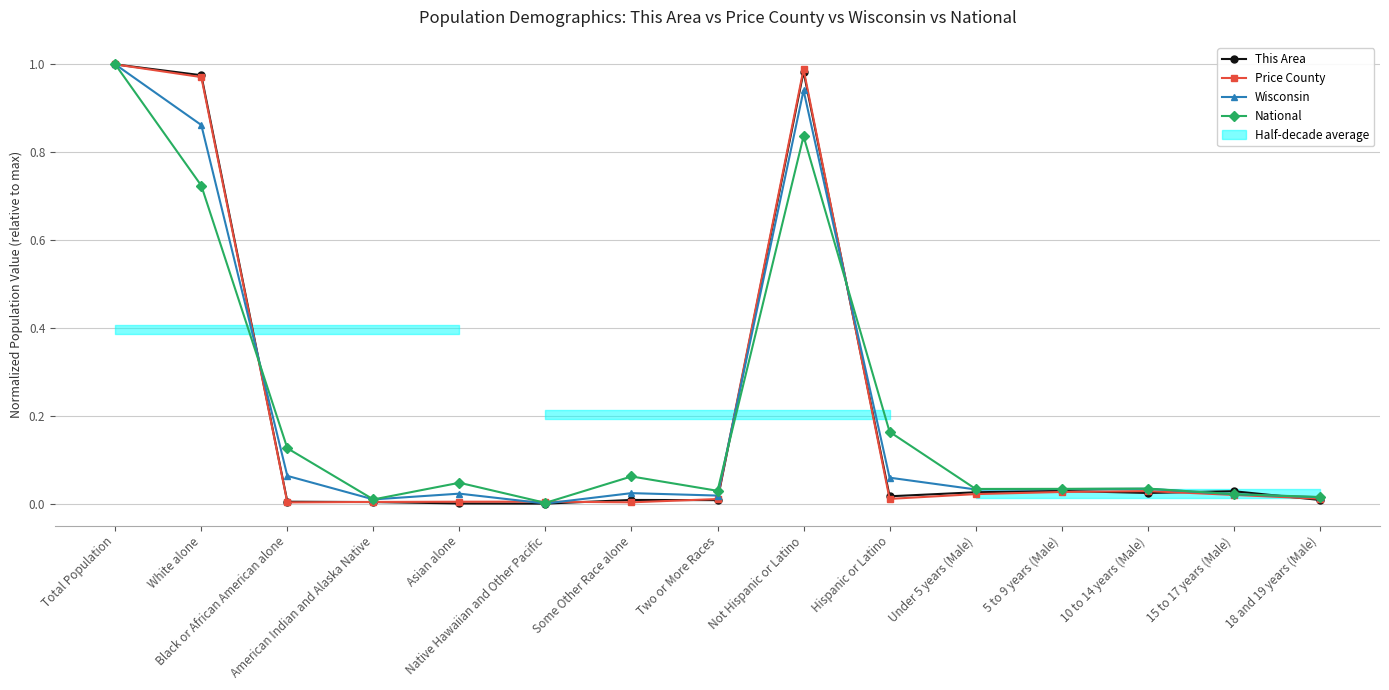

Which series has the largest total across all categories?

National